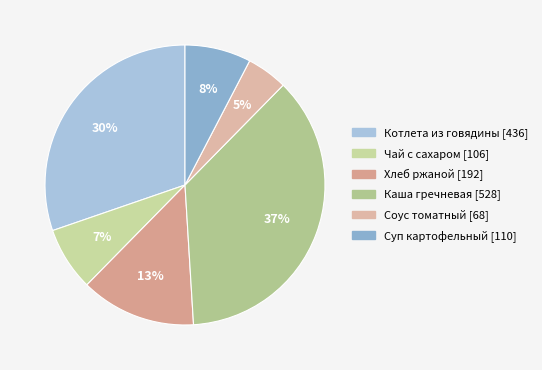

Which category has the biggest portion of the pie?

Каша гречневая (Завтрак)